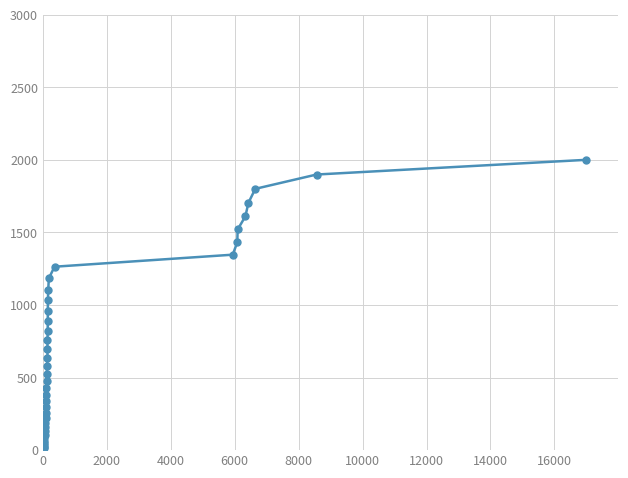

How many lines are shown in the chart?

1